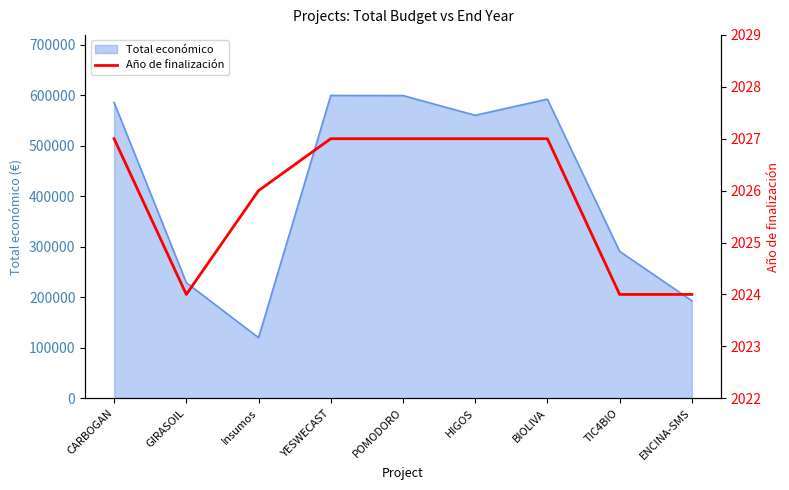

How many points are lower than both their immediate neighbors (excluding endpoints)?

1